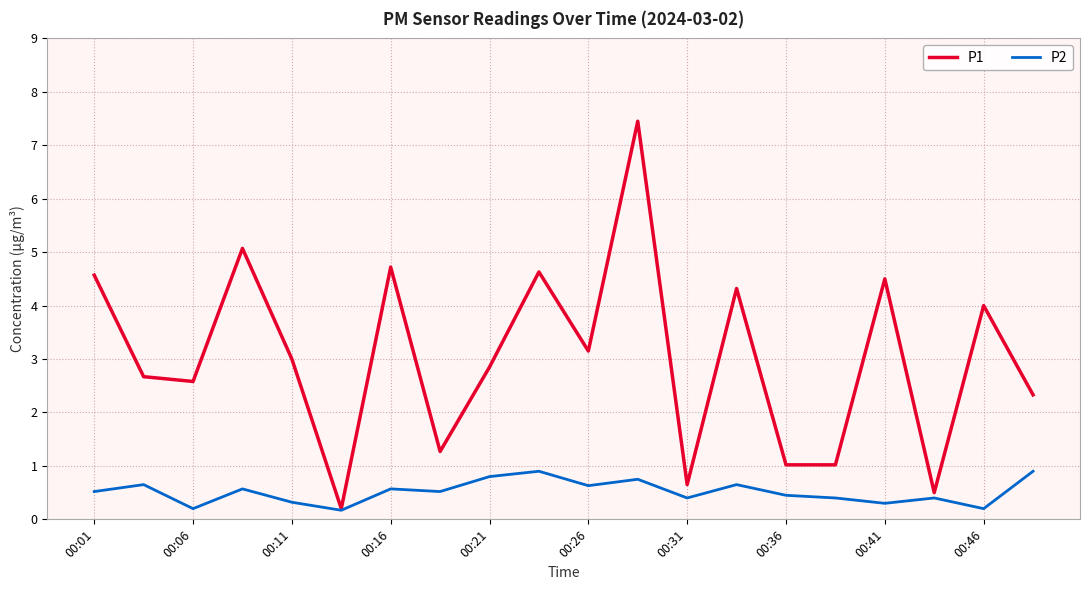

Which series has the largest total across all categories?

P1